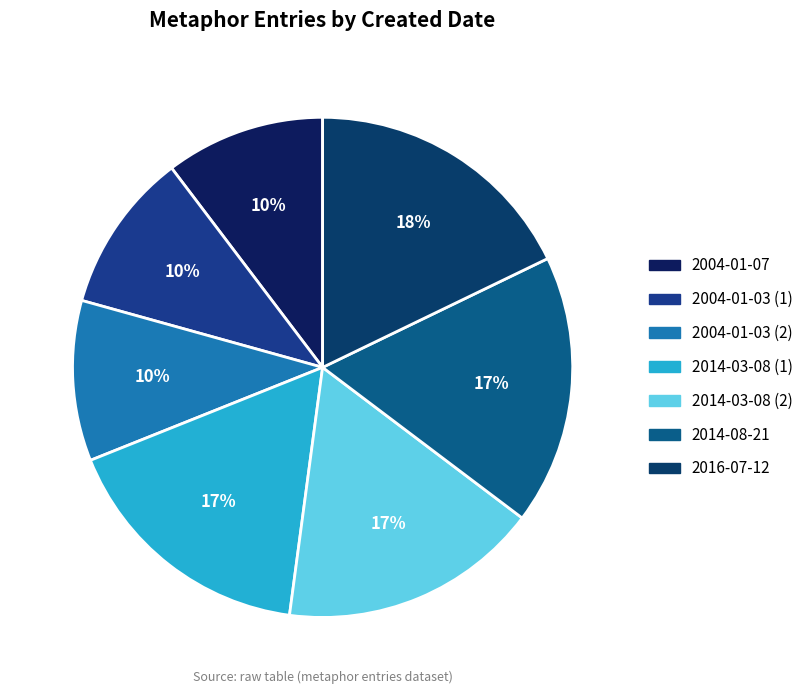

How many segments does this pie chart have?

7